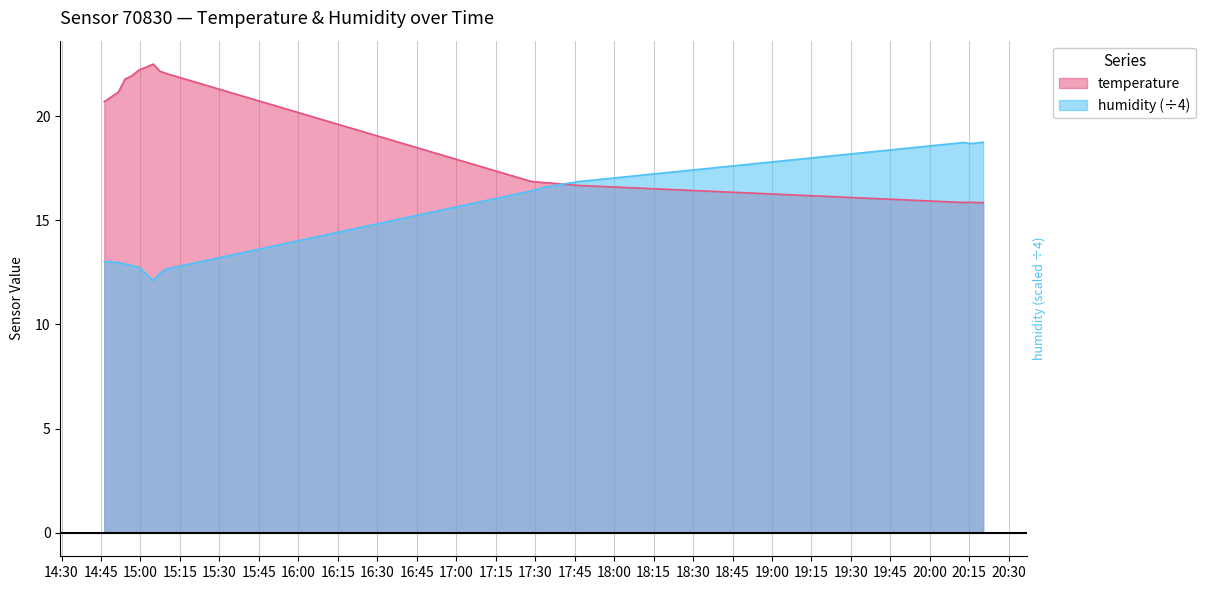

At how many categories does at least one series exceed 18?

12